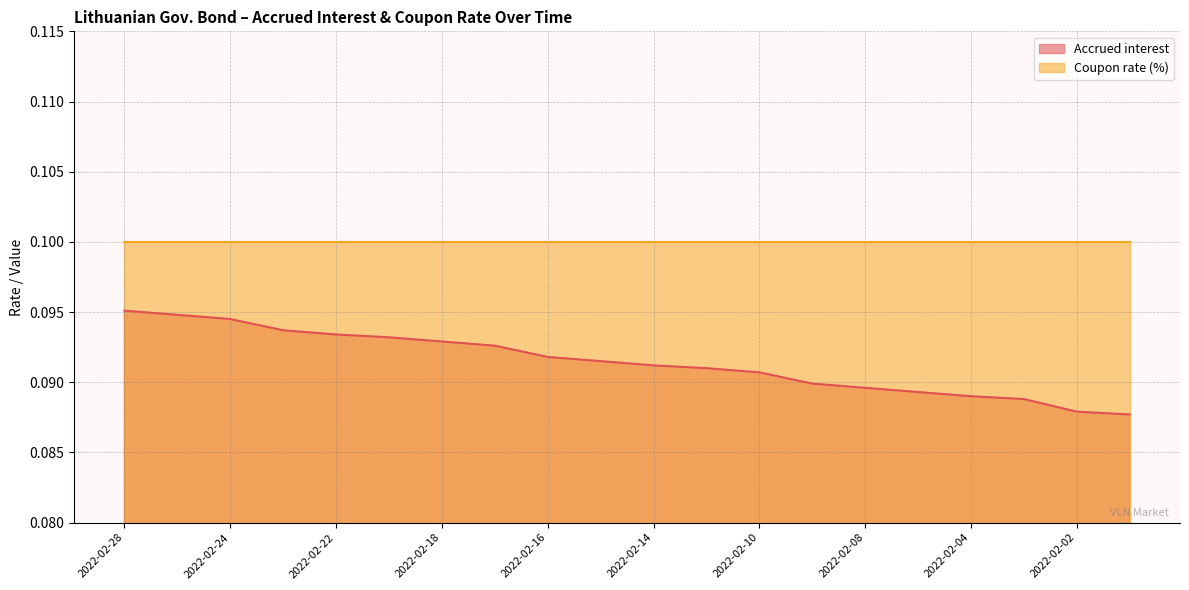

List the labels in order of value, smallest first.

2022-02-01, 2022-02-02, 2022-02-03, 2022-02-04, 2022-02-07, 2022-02-08, 2022-02-09, 2022-02-10, 2022-02-11, 2022-02-14, 2022-02-15, 2022-02-16, 2022-02-17, 2022-02-18, 2022-02-21, 2022-02-22, 2022-02-23, 2022-02-24, 2022-02-25, 2022-02-28